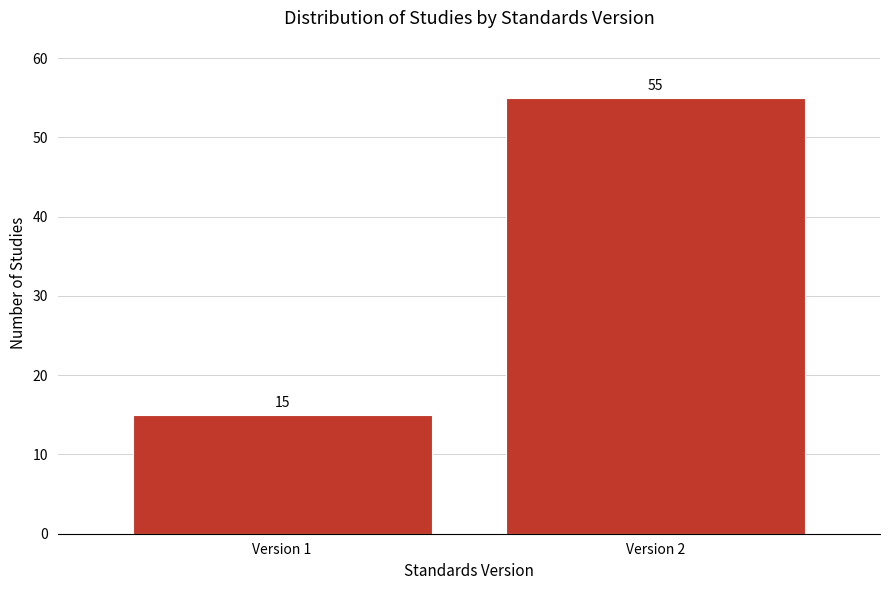

Reading left to right, transcribe all the data shown in this chart.

Version 1=15	Version 2=55